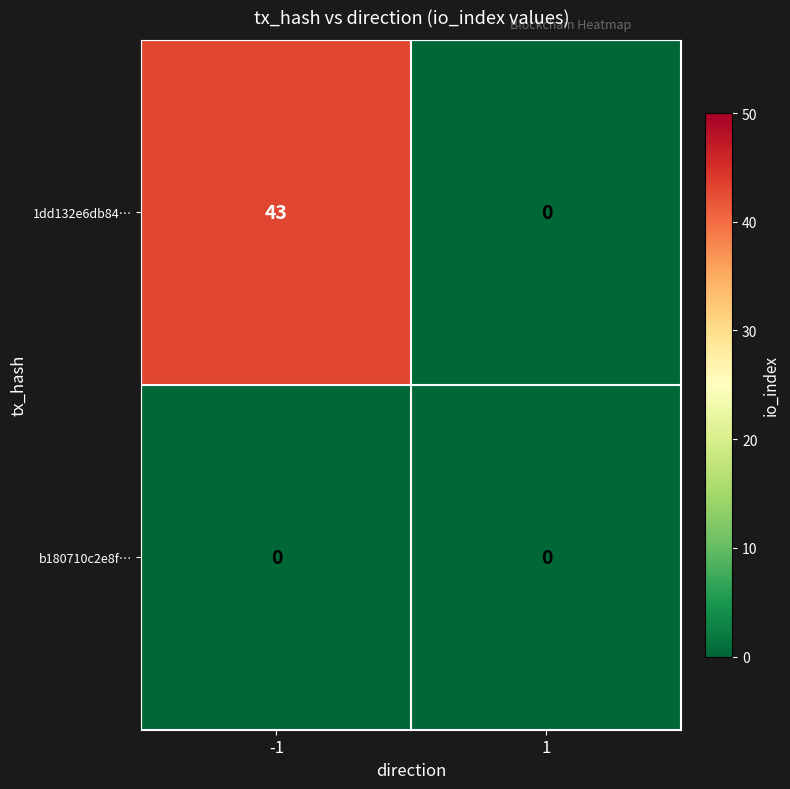

Which label corresponds to the largest value in the chart?

-1